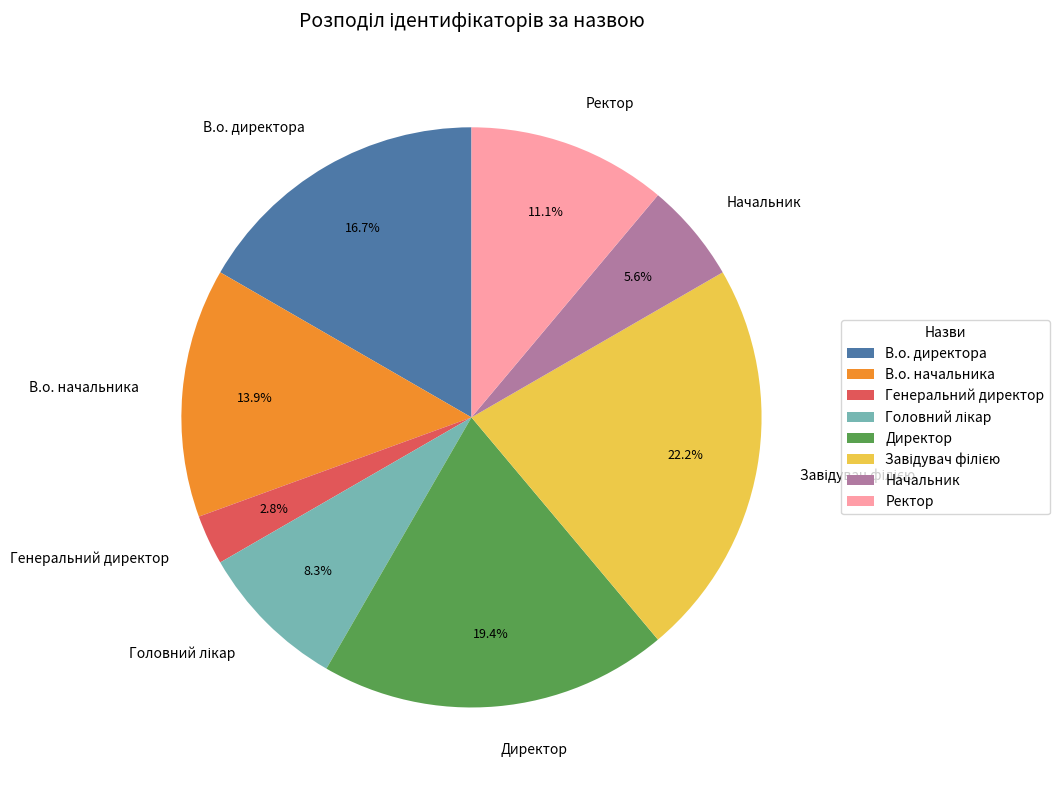

Which slice is the smallest?

Генеральний директор